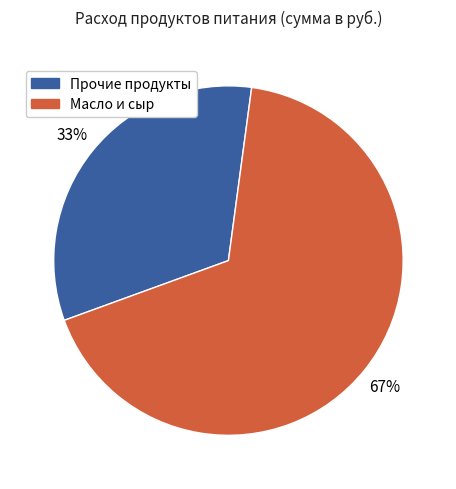

Is there any slice that represents more than half of the pie?

Yes